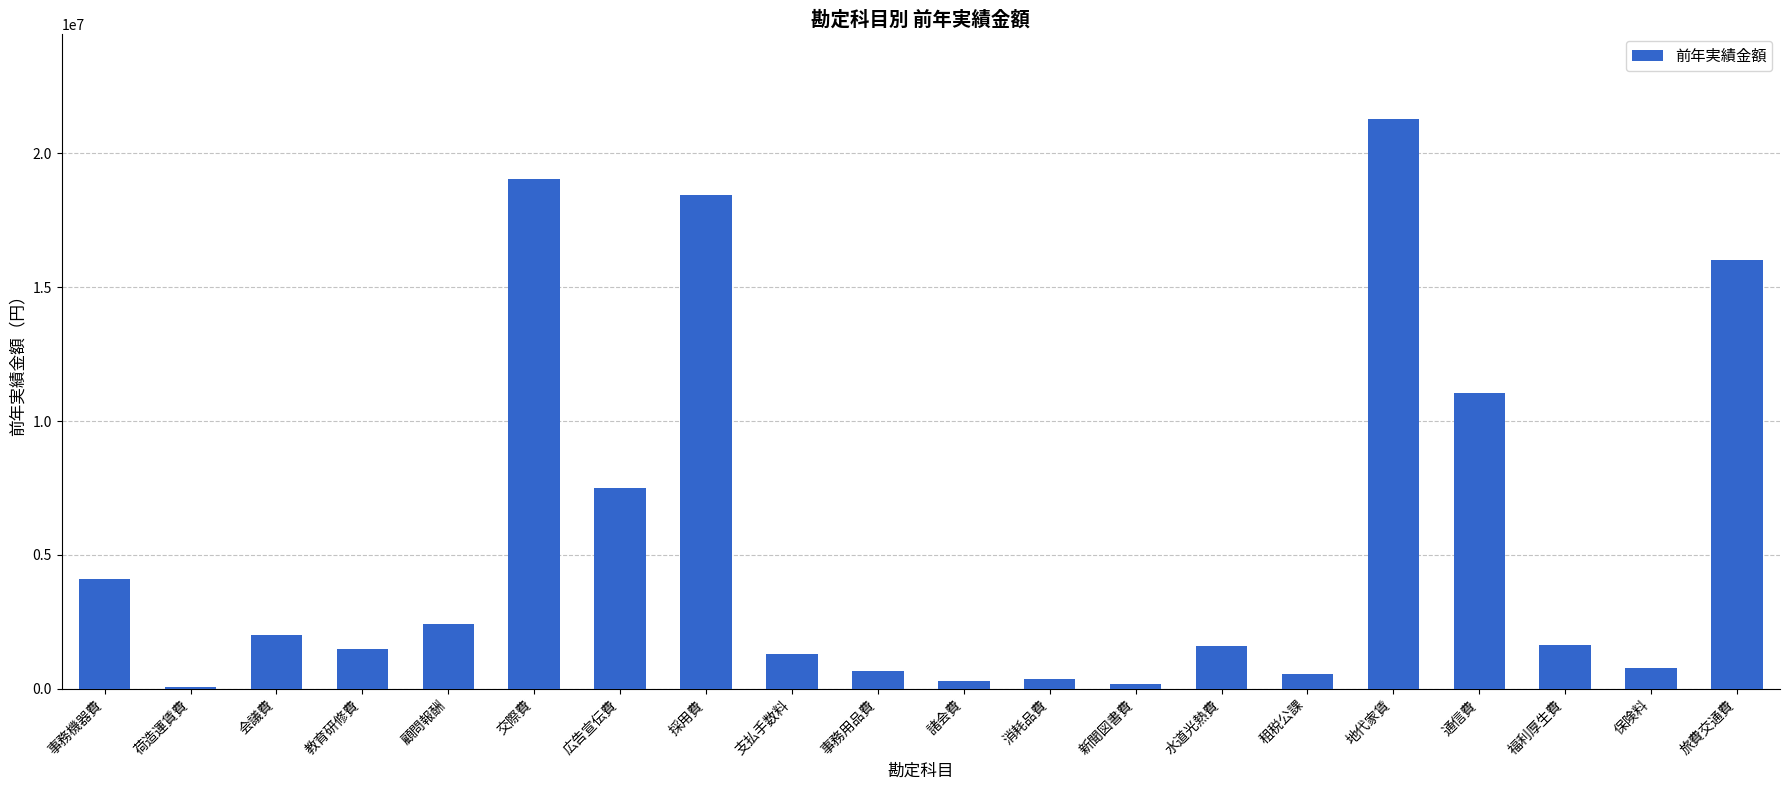

Where is the data nearest to the value 10668689?

通信費